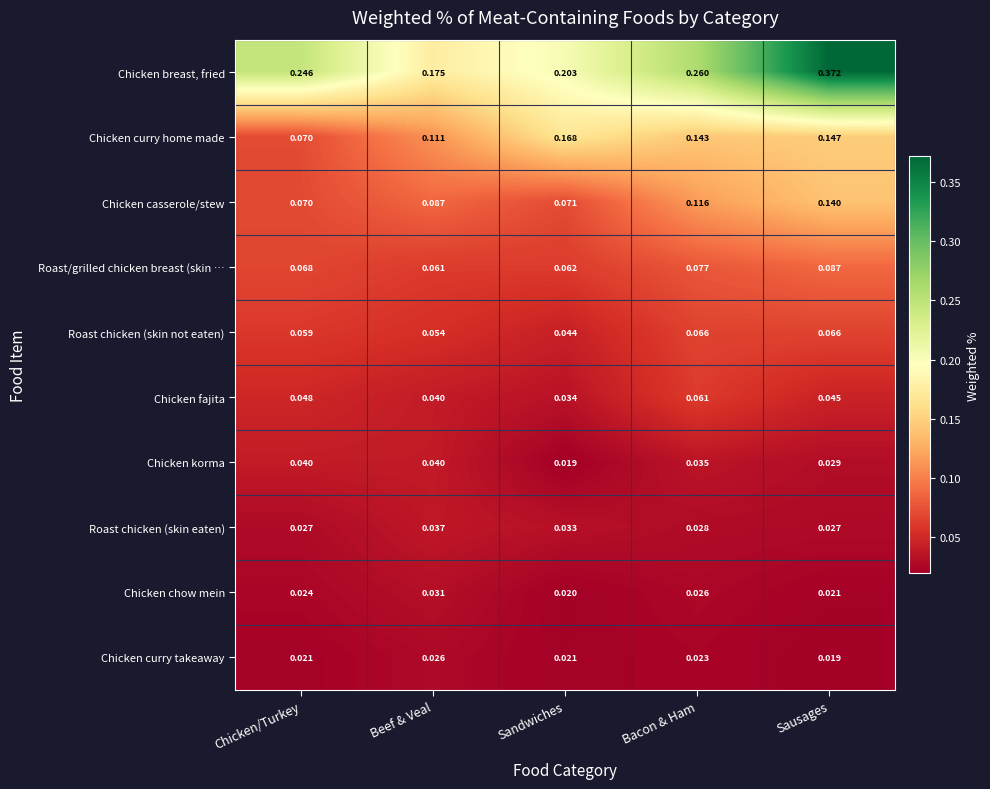

Which label corresponds to the largest value in the chart?

Sausages